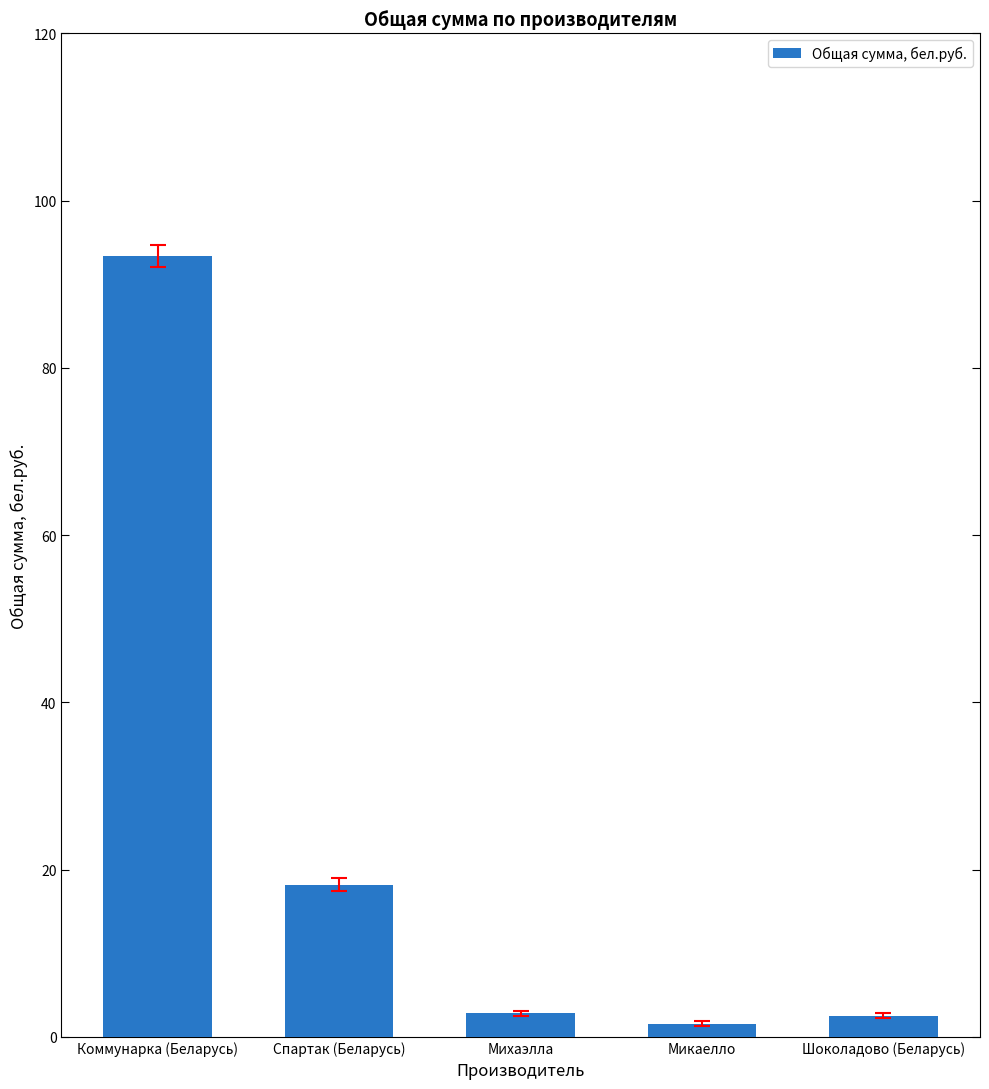

What position from the right is Михаэлла?

3